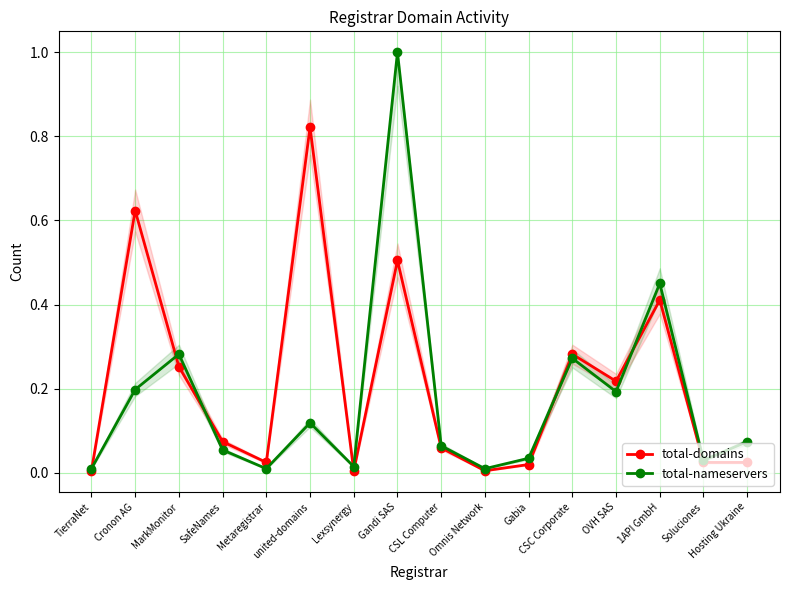

Between TierraNet and Metaregistrar, which series saw the biggest shift?

total-domains